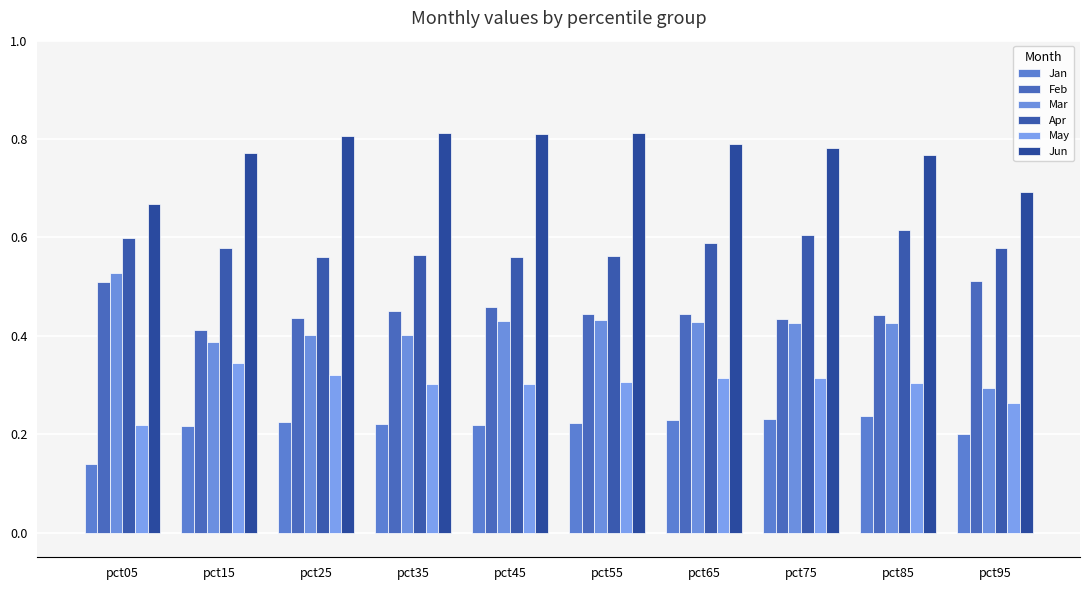

True or false: Jun has a value of 0.8 at pct25.

True